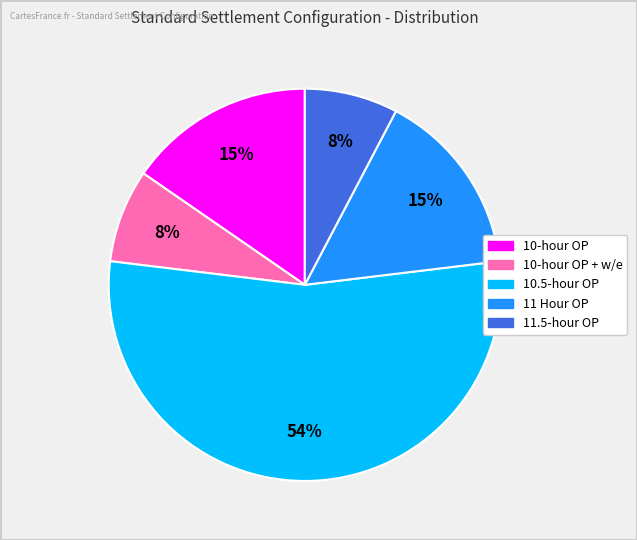

To the nearest percent, what portion does 11 Hour OP represent?

15%